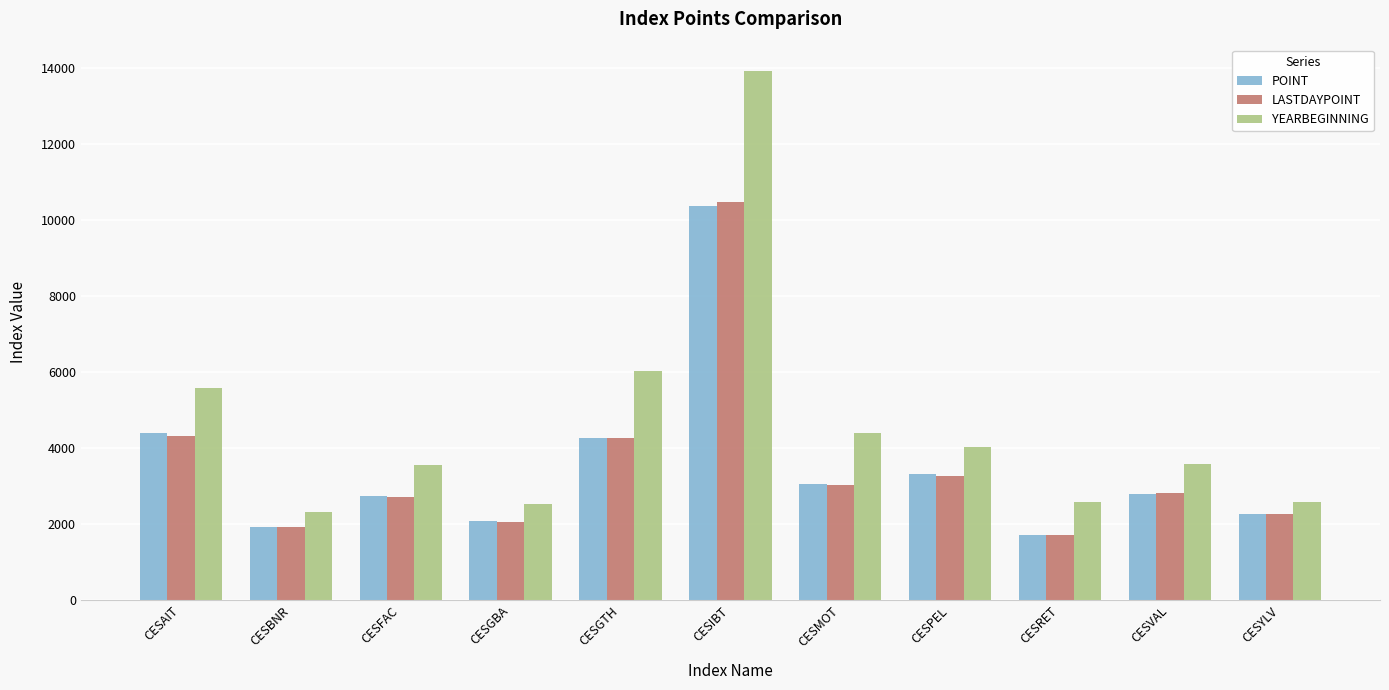

At which label is YEARBEGINNING closest to 8125?

CESGTH